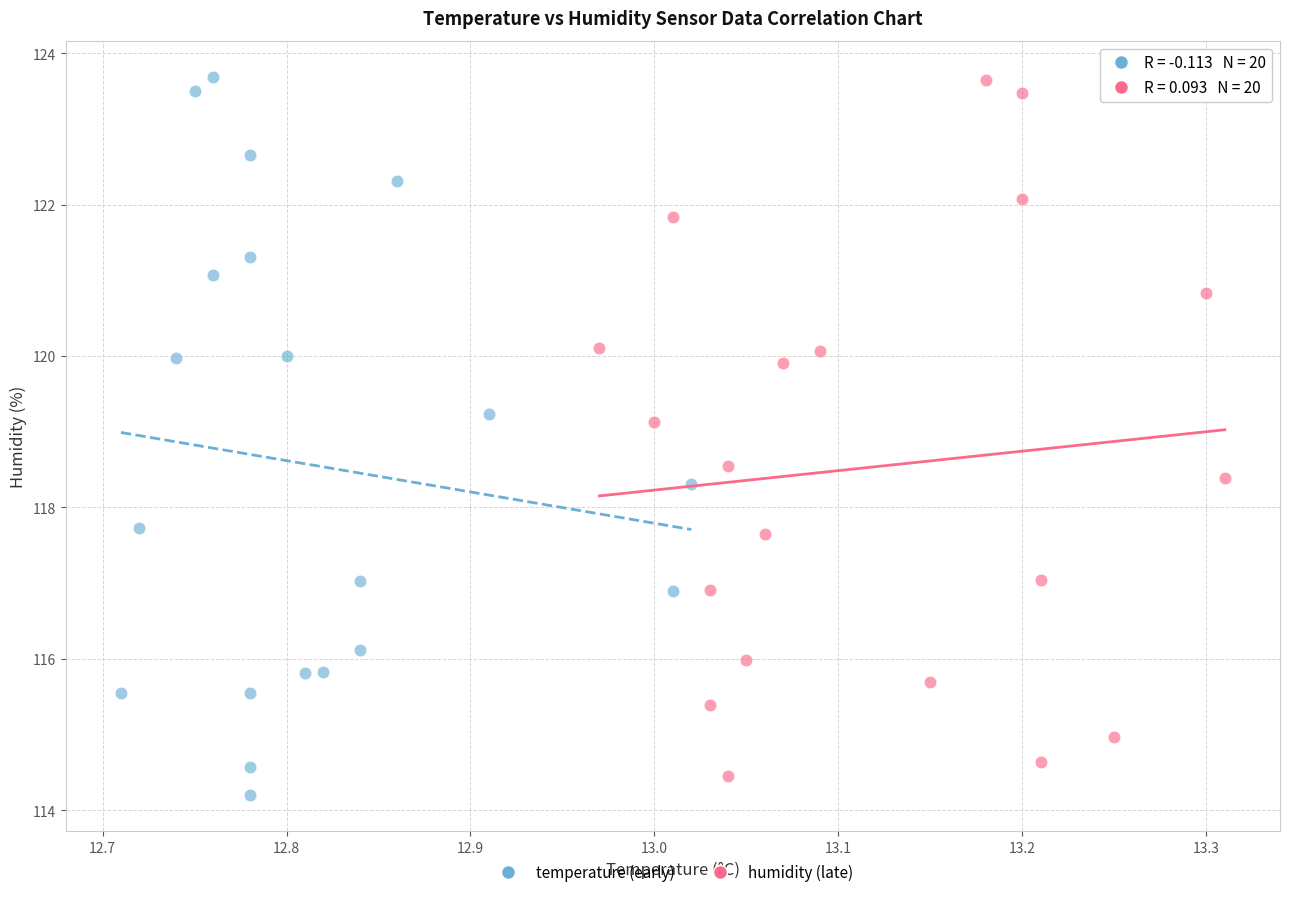

Which series has the widest spread of Y values?

temperature (early)